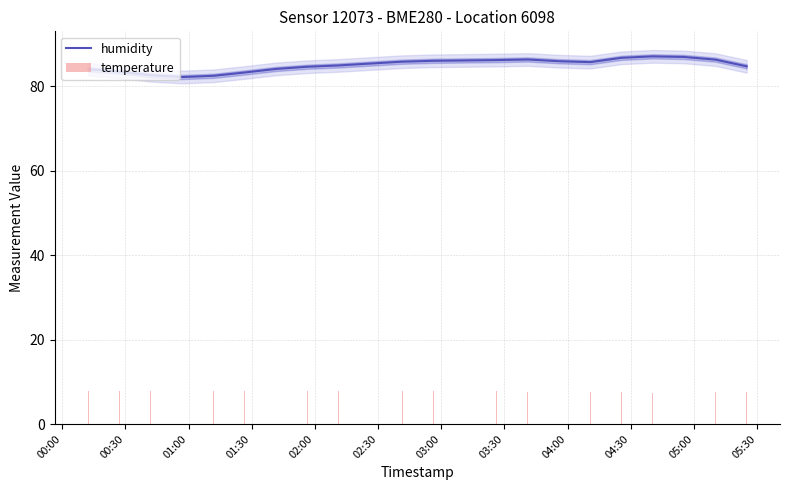

What is the value of the temperature bar at the 5th from the left?

7.9